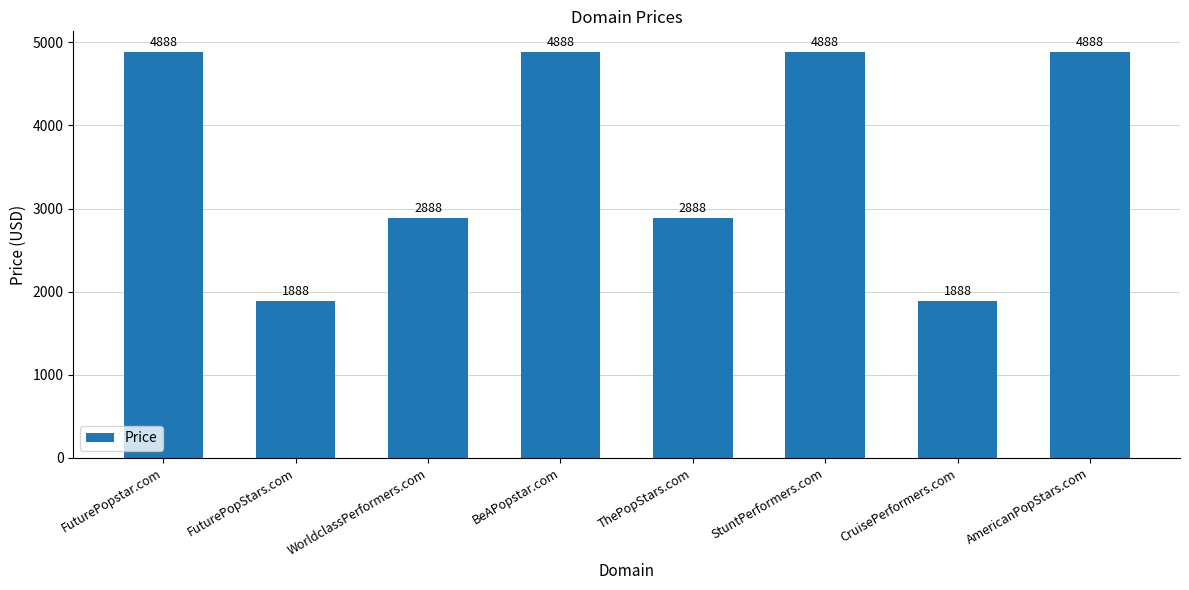

What is the value of the 2nd bar from the left?

1888